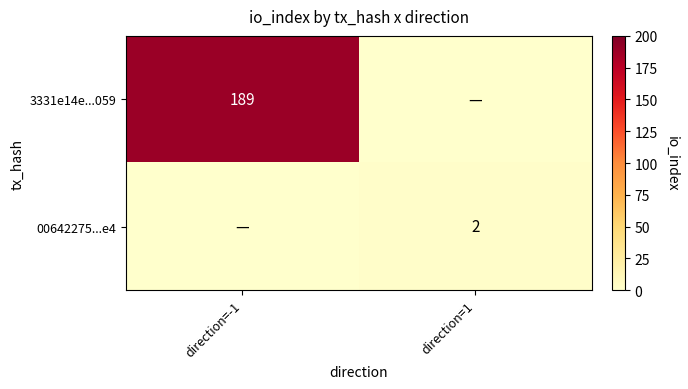

Between direction=-1 and direction=1, which series saw the biggest shift?

3331e14e...059